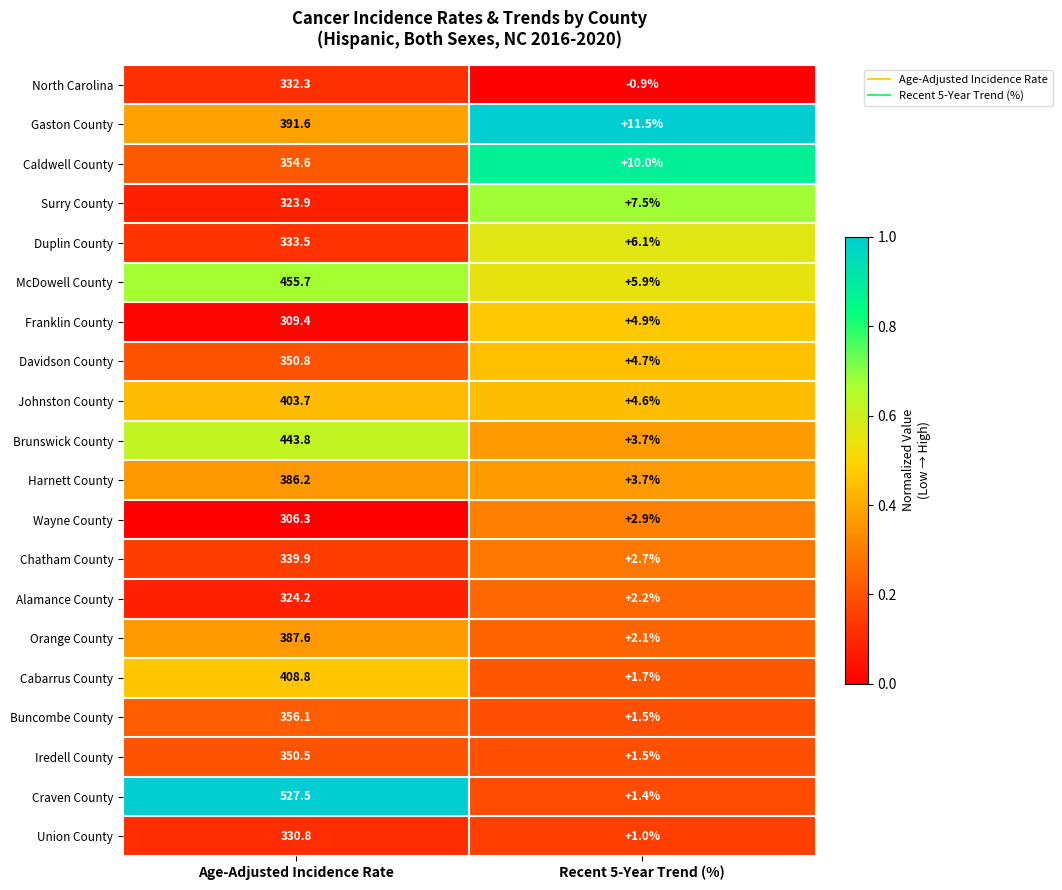

At which category is the sum across all series the highest?

Age-Adjusted Incidence Rate